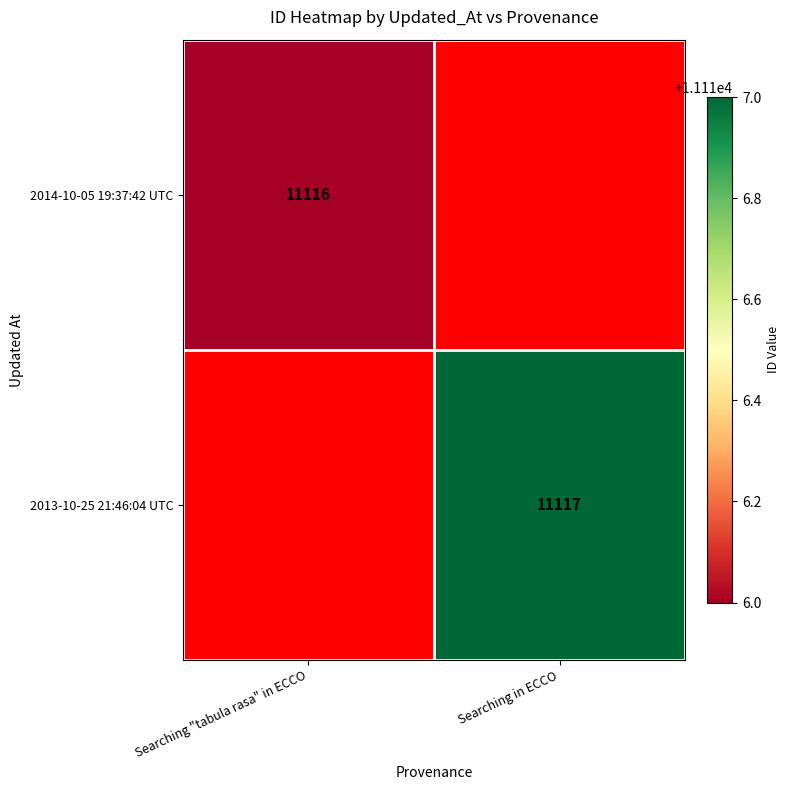

The value of 2014-10-05 19:37:42 UTC at Searching "tabula rasa" in ECCO is 11116. True or false?

True